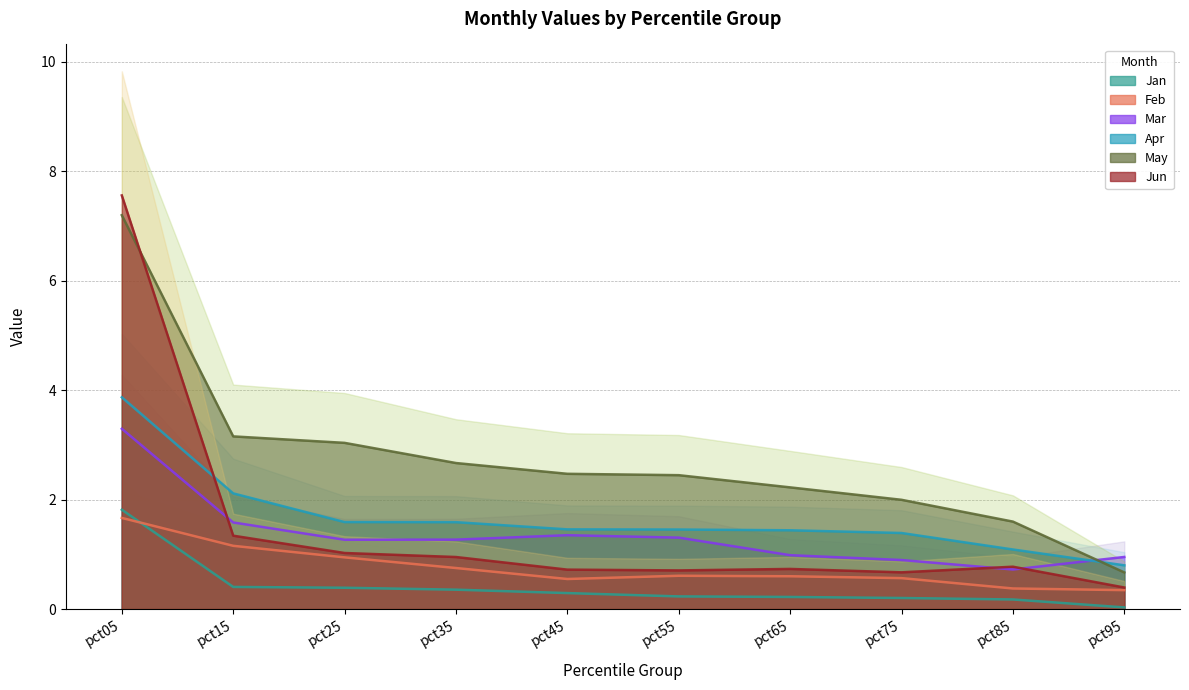

At which label does Apr first exceed 1?

pct05